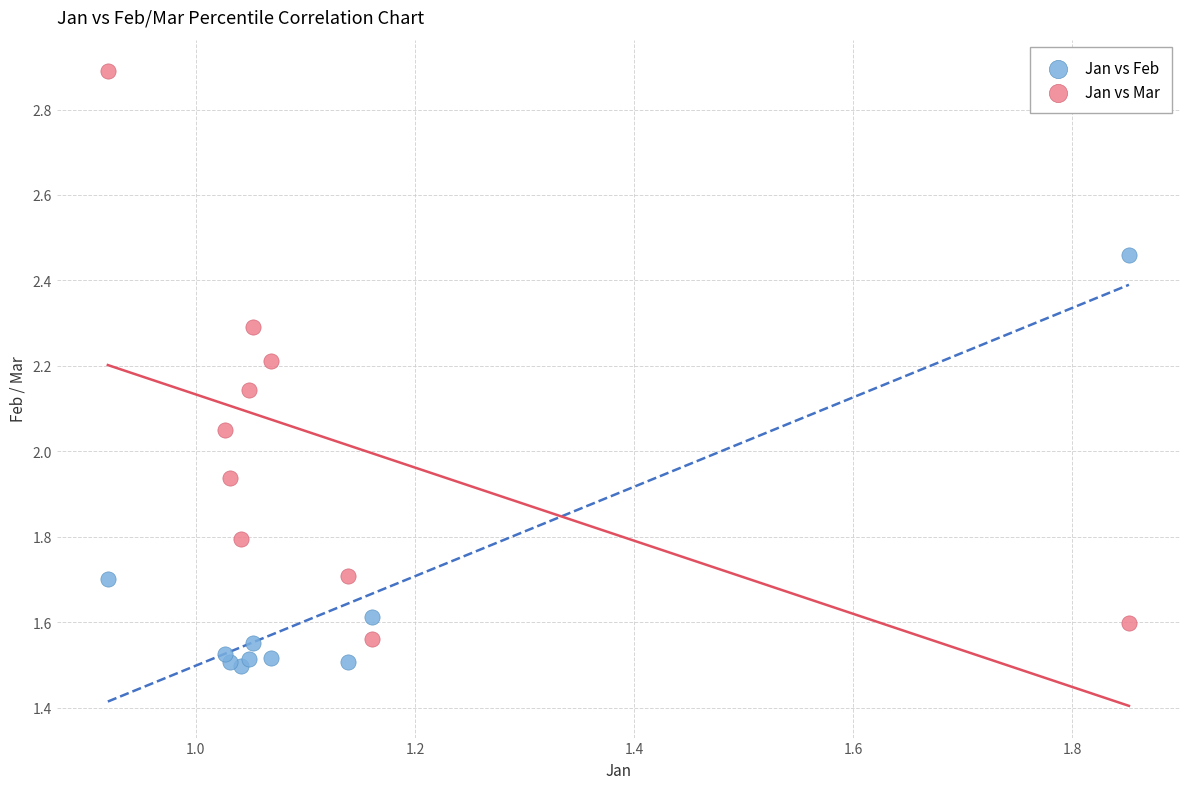

Which series reaches the maximum Y coordinate?

Jan vs Mar